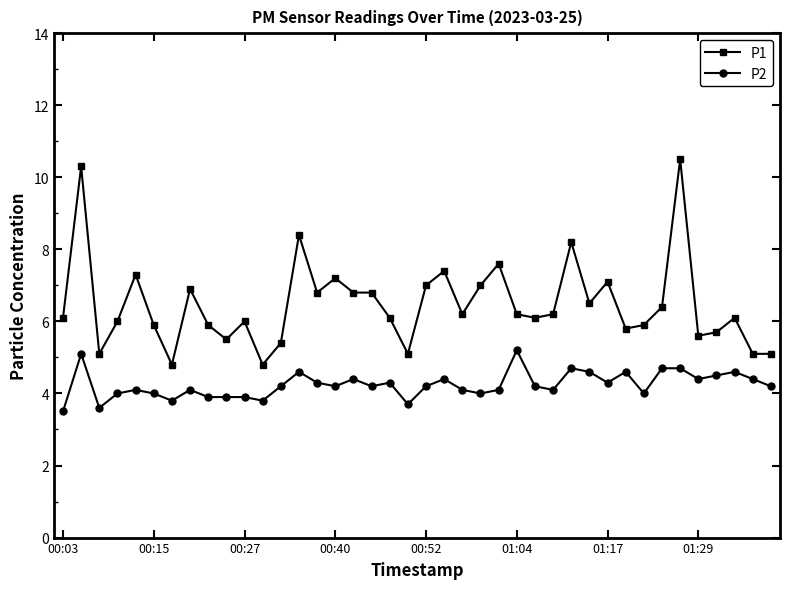

Does the chart have visible grid lines?

No